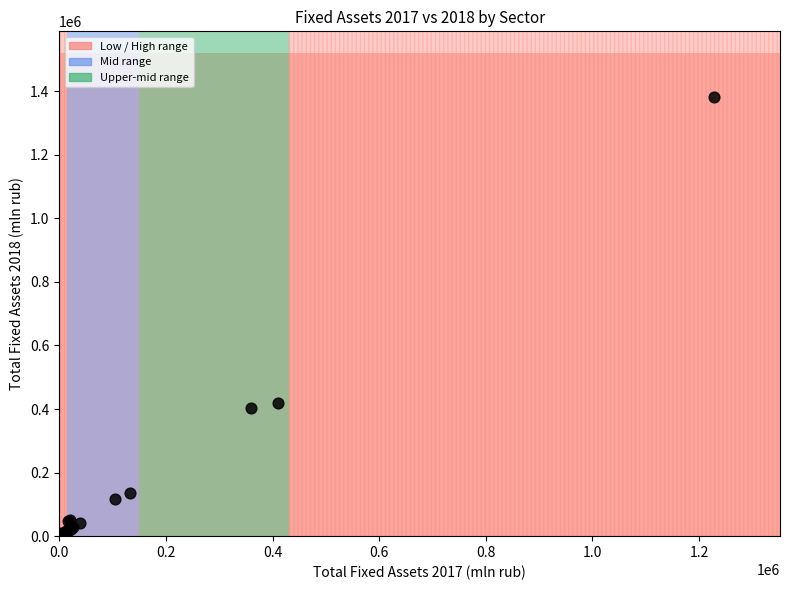

What Y value in the scatter plot is closest to 691318?

420063